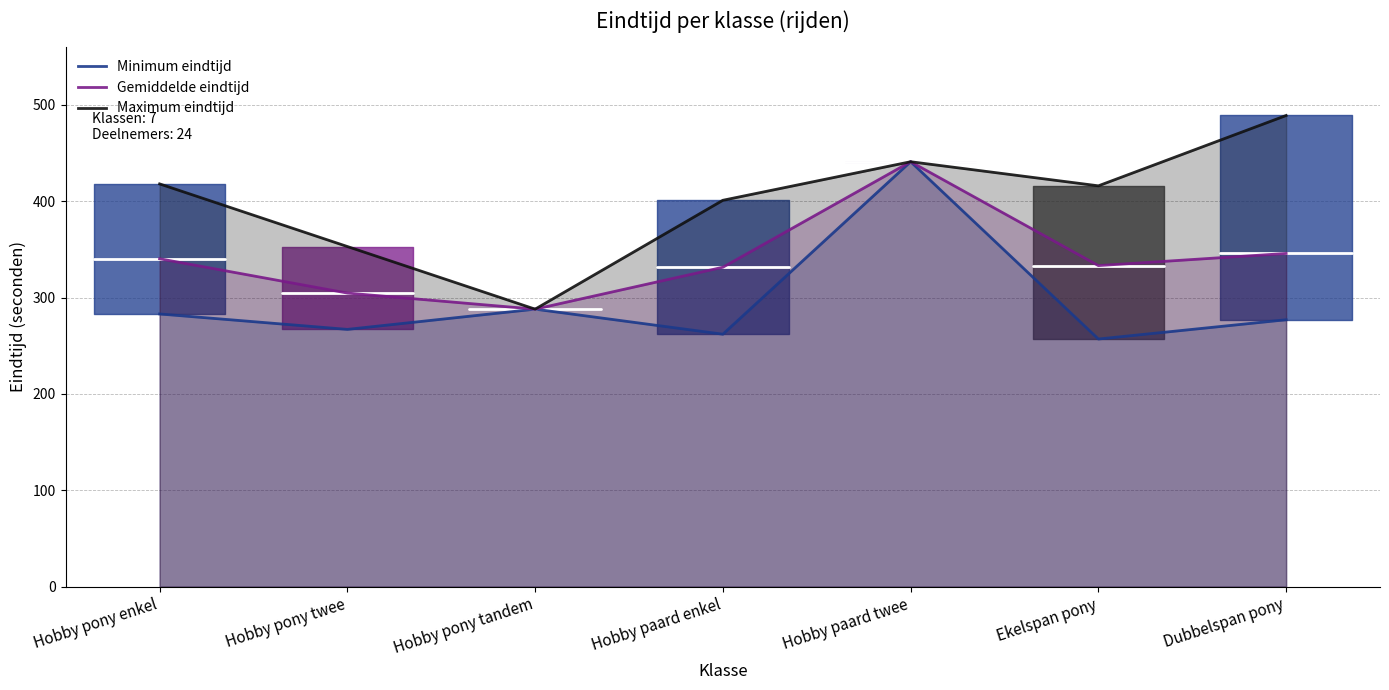

Reading left to right, list all the values displayed in this chart.

Minimum eindtijd: 283.0	267.0	288.0	262.0	441.0	257.0	277.0
Gemiddelde eindtijd: 340.3	304.7	288.0	331.5	441.0	333.2	345.8
Maximum eindtijd: 418.0	353.0	288.0	401.0	441.0	416.0	489.0